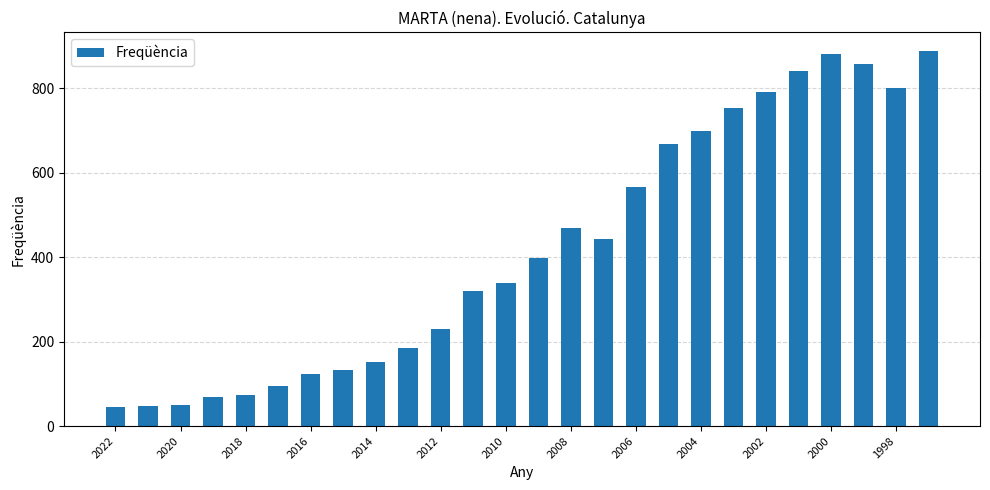

What is the maximum value shown in the chart?

888